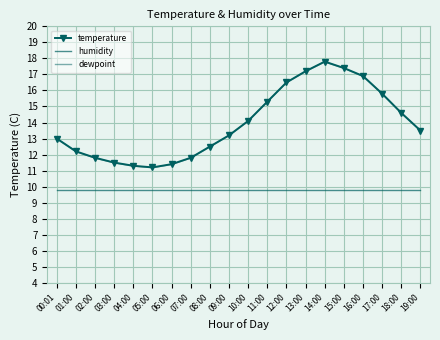

How many lines are shown in the chart?

3